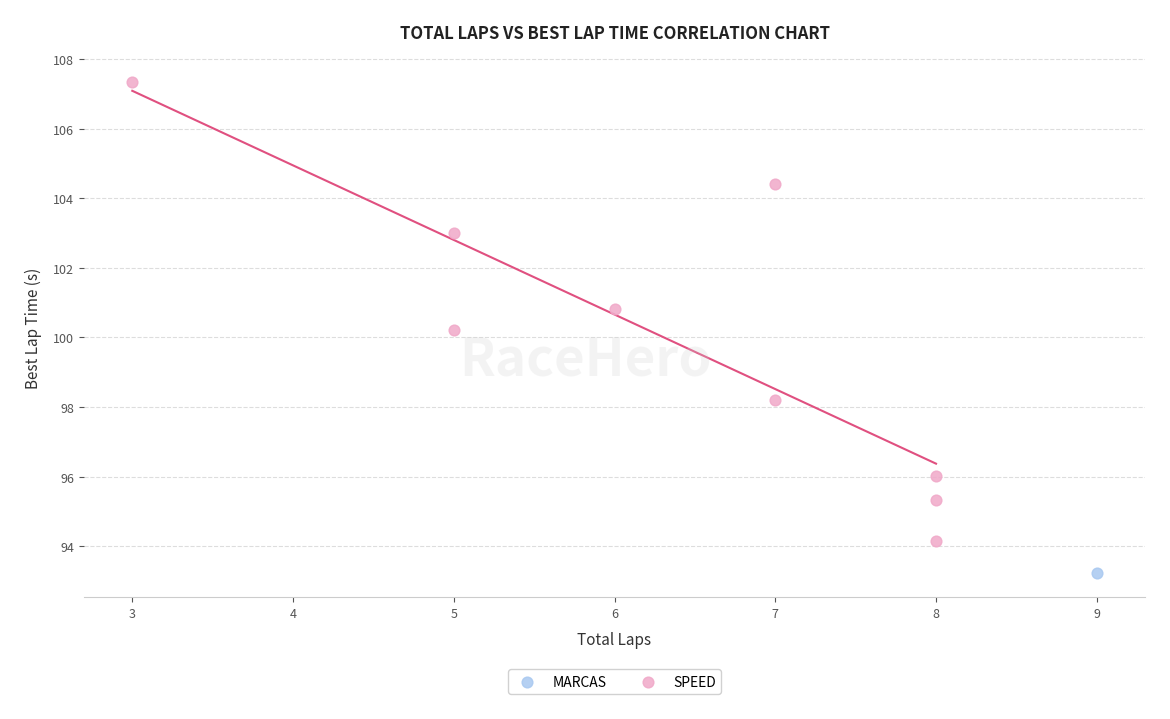

What are all the series names shown in the legend?

MARCAS, SPEED